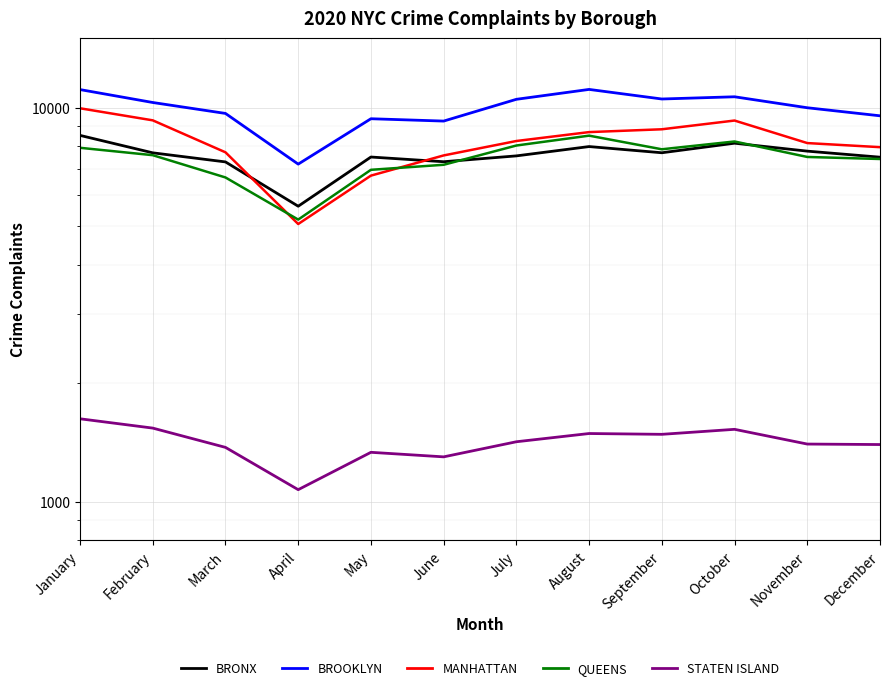

Which series changed the most between February and May?

MANHATTAN